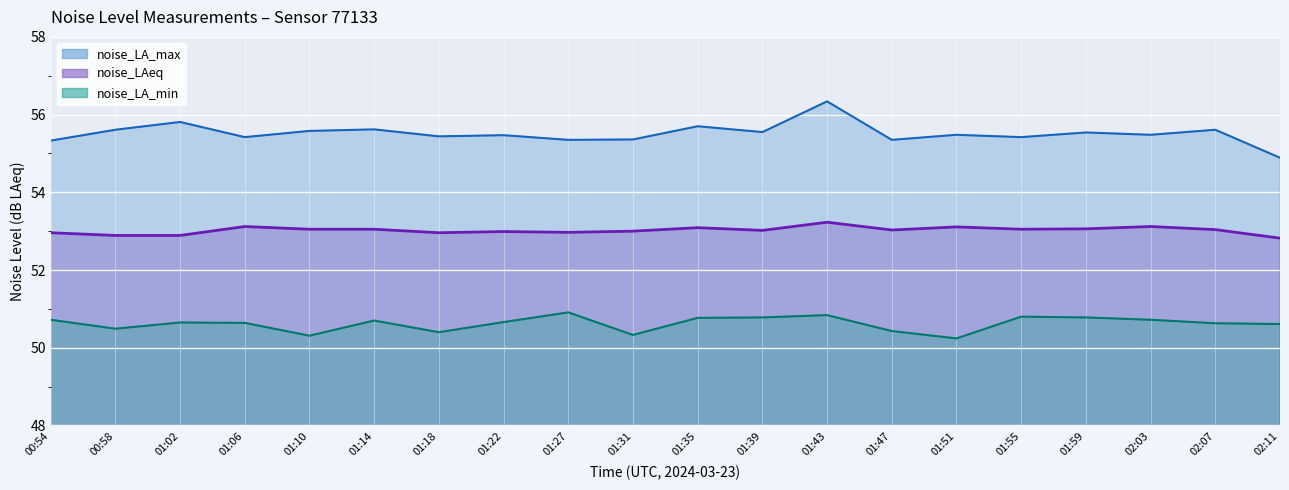

What are all the series names shown in the legend?

noise_LA_max, noise_LAeq, noise_LA_min